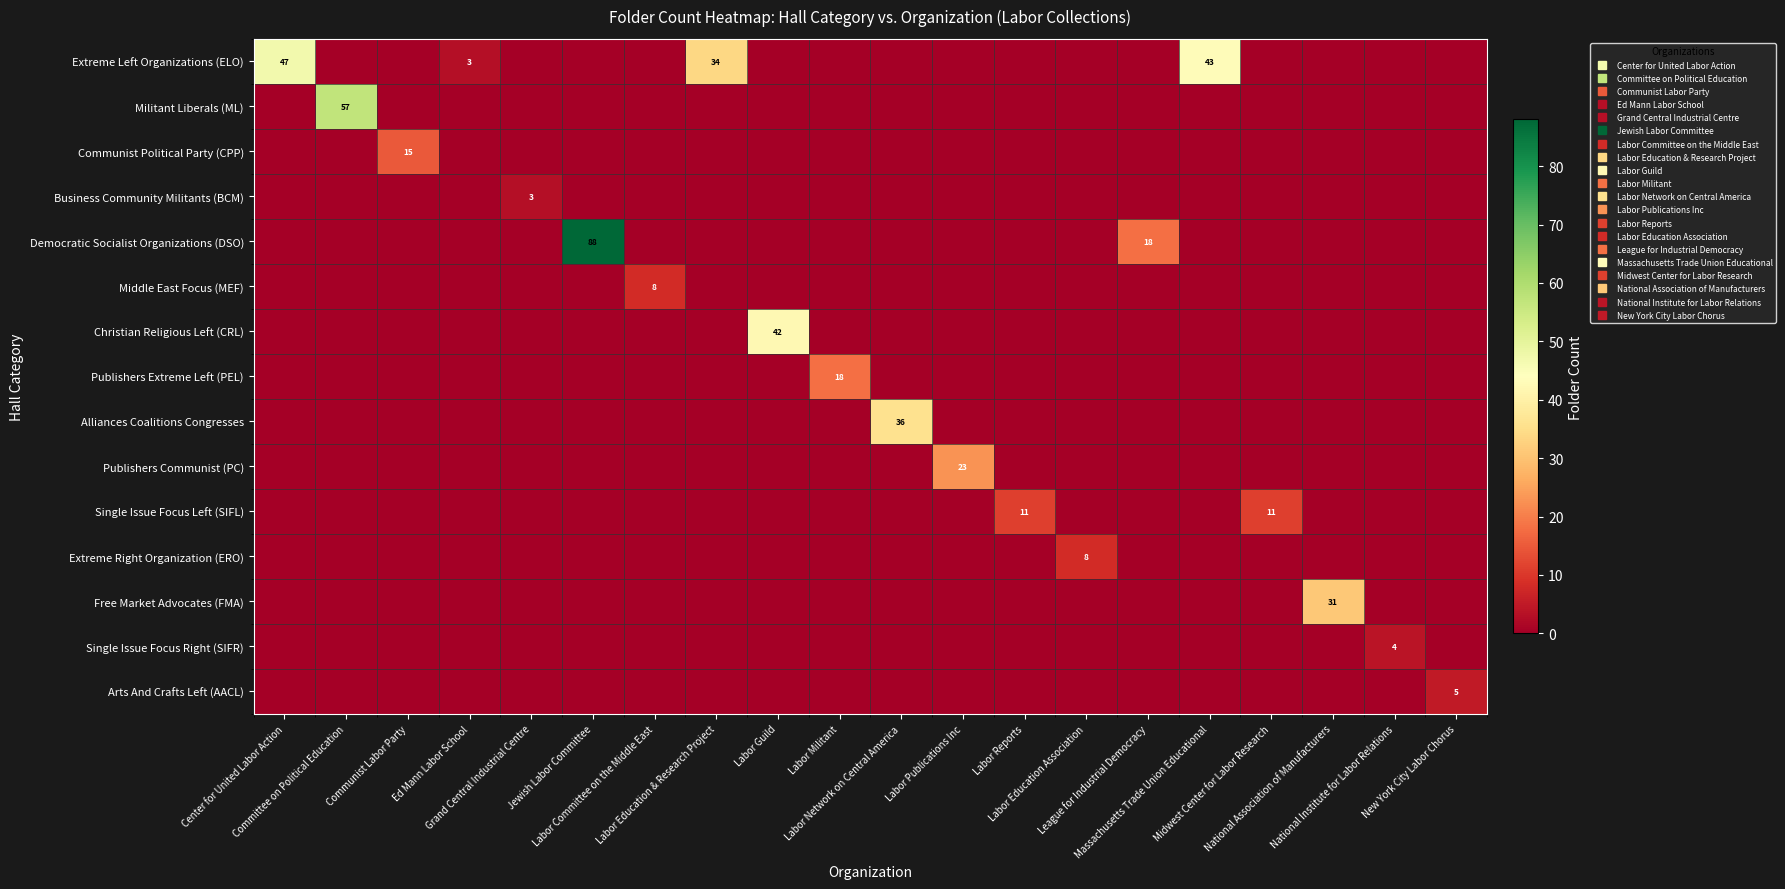

The row_4 series shows 30 at League for Industrial Democracy. True or false?

False